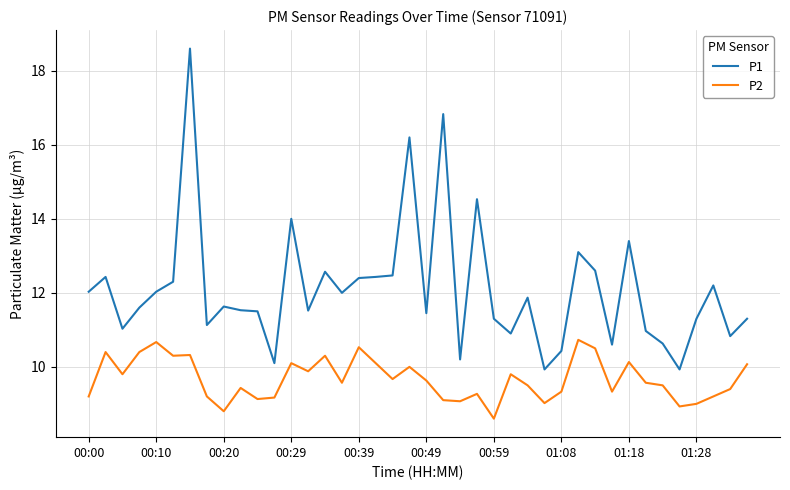

Count the number of categories in the chart.

40